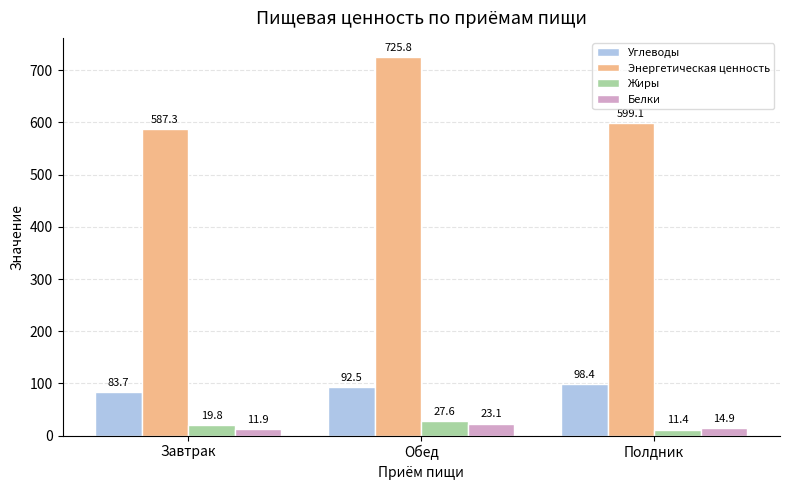

What is the difference between the highest and lowest values at Завтрак?

575.3